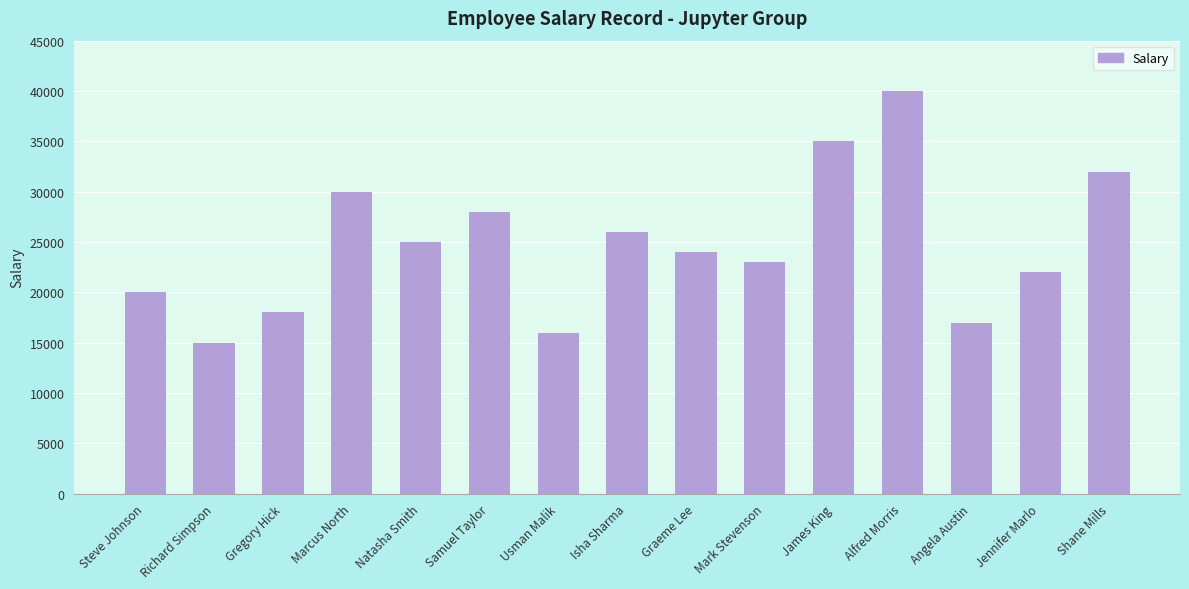

At which category does the chart reach its peak across all series?

Alfred Morris